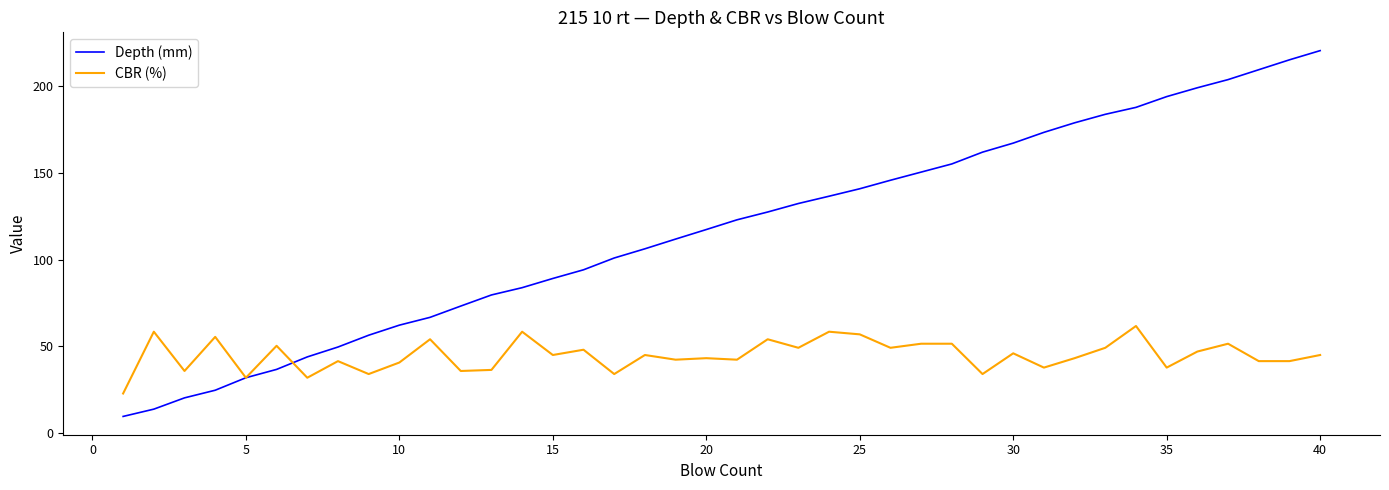

Does the chart display data point markers on the line(s)?

No